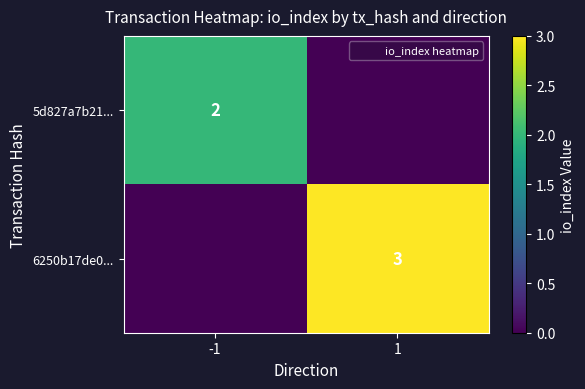

What is the difference between the maximum and minimum values in the 5d827a7b21... series?

2